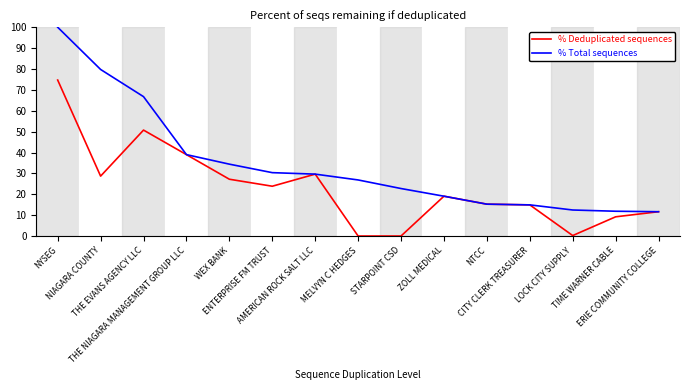

What is the difference between the maximum and minimum values in the % Deduplicated sequences series?

74.7